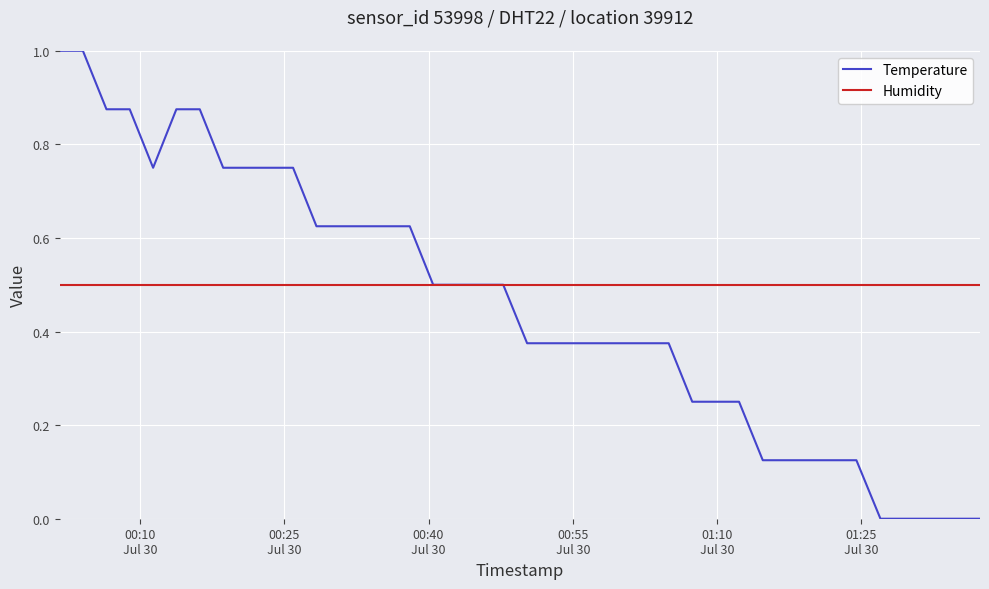

Rank the series by their maximum value, from lowest to highest.

Humidity, Temperature